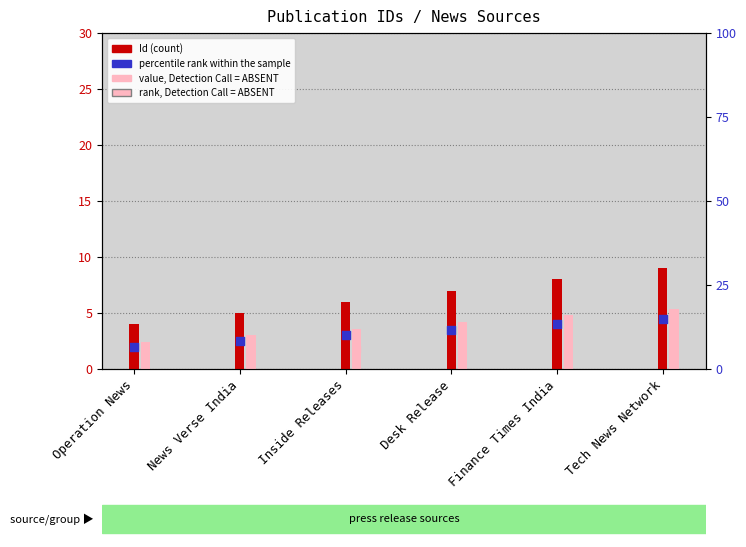

Which series has the largest total across all categories?

Id (count)